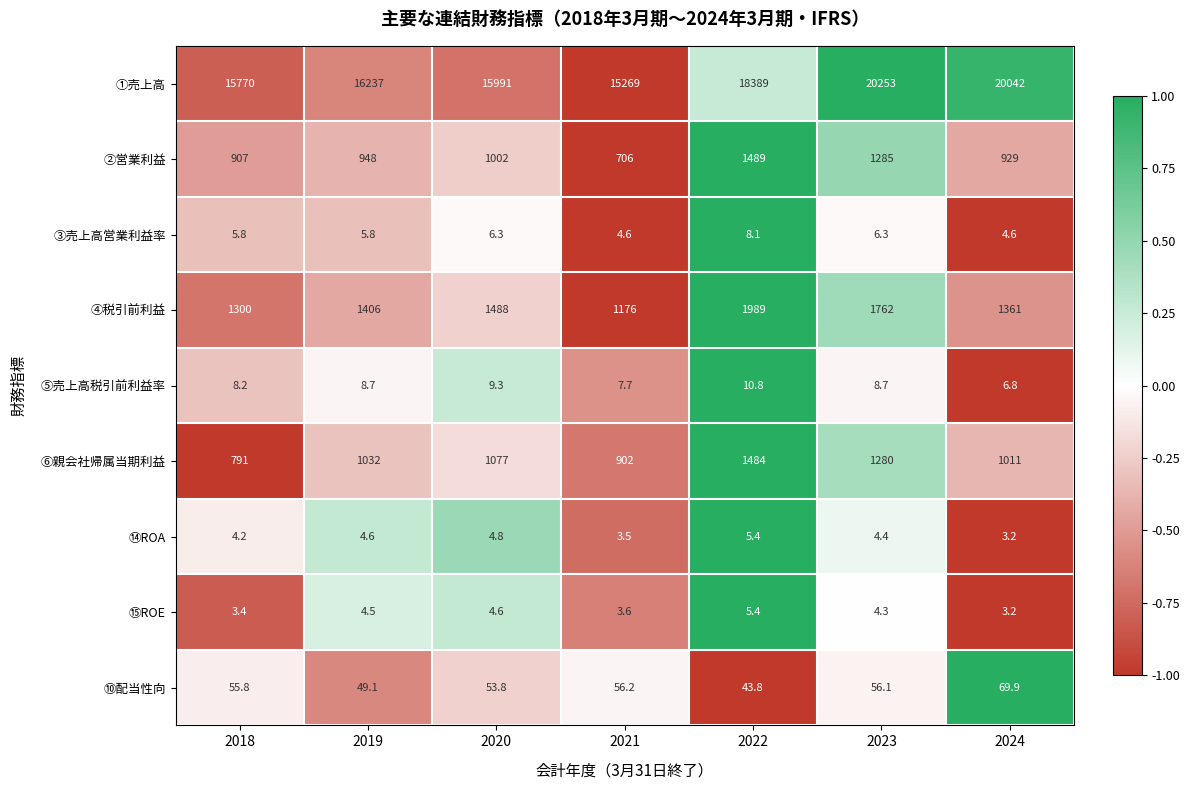

True or false: ⑥親会社帰属当期利益 has a value of 1011.0 at 2024.

True